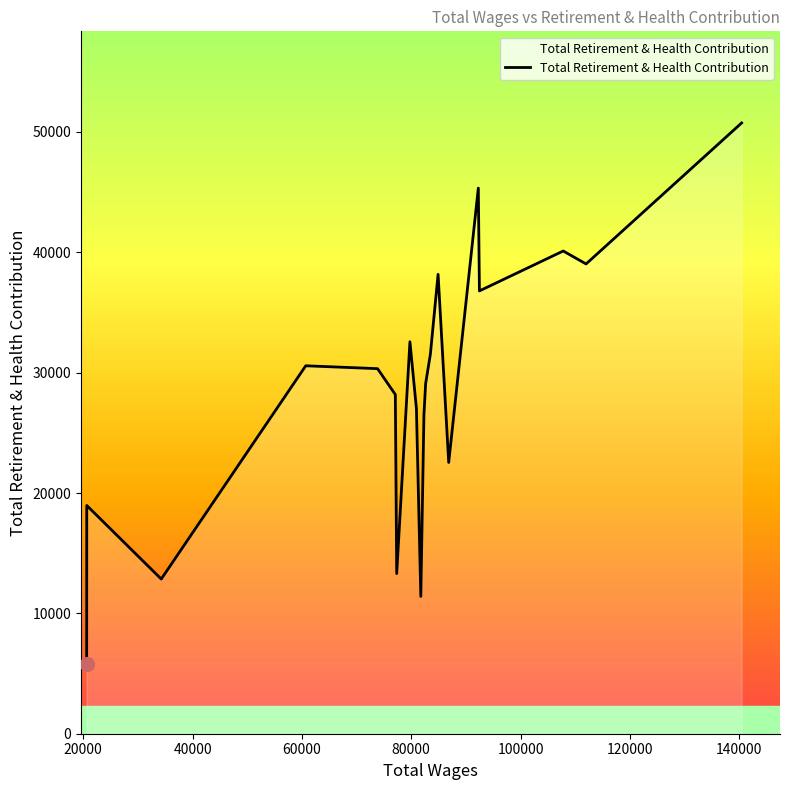

True or false: the data has more than 1 interior local peaks.

True